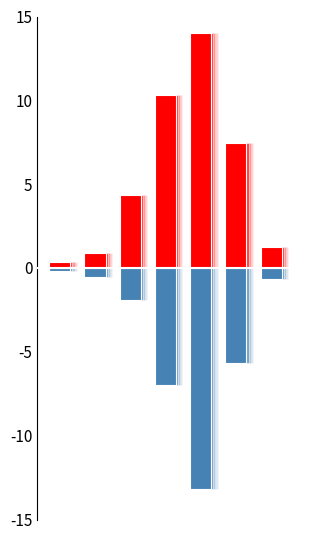

Reading left to right, extract all data points from this chart.

Eastbound: 0=0.4	1=0.9	2=4.3	3=10.3	4=14.0	5=7.5	6=1.3
Westbound: 0=-0.2	1=-0.5	2=-1.9	3=-7.0	4=-13.2	5=-5.7	6=-0.7